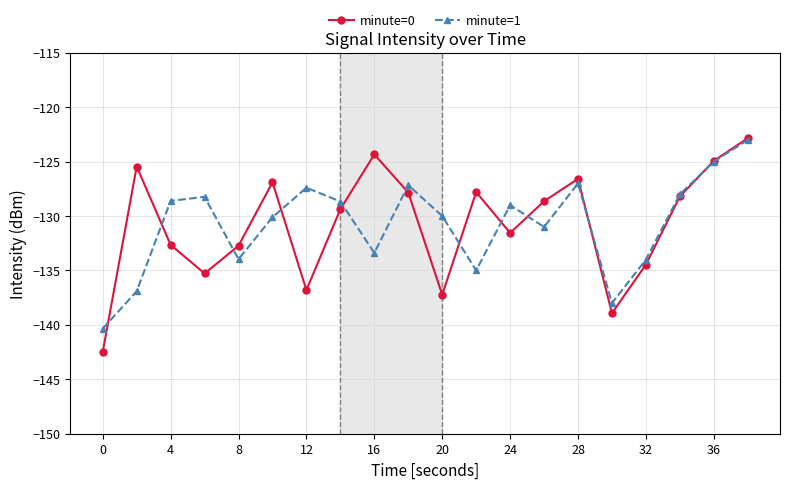

How many interior local peaks does the minute=1 series have?

5